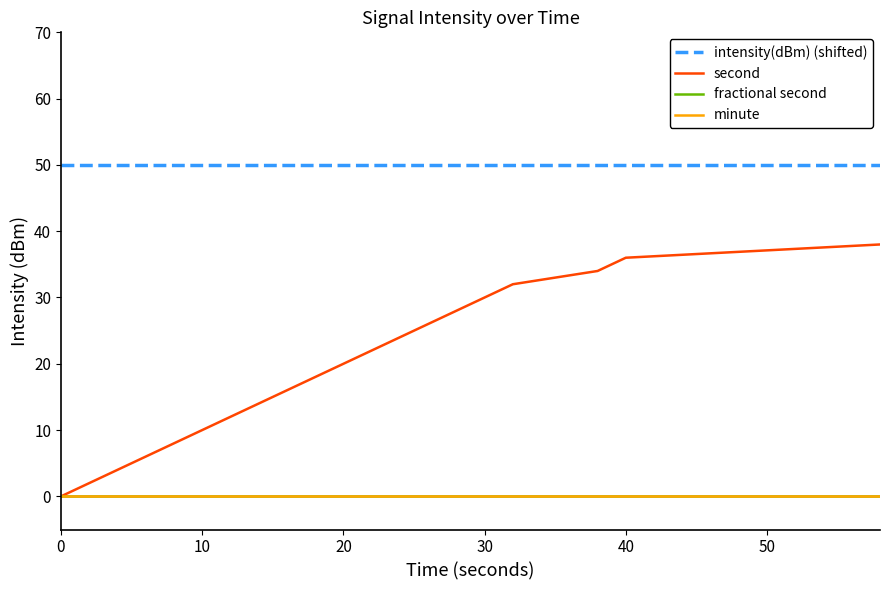

True or false: fractional second and minute intersect in this chart.

False